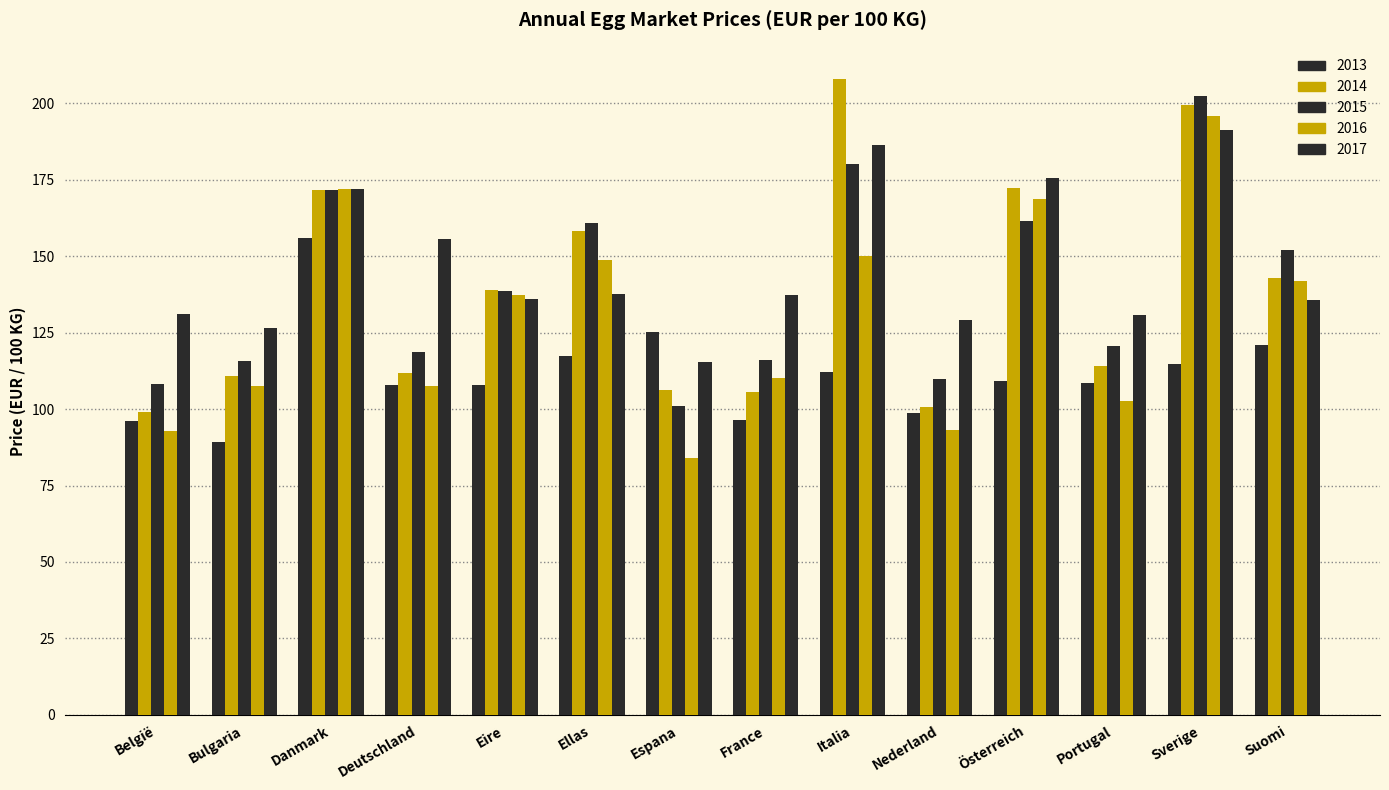

How many values in the 2015 series are below 138?

7